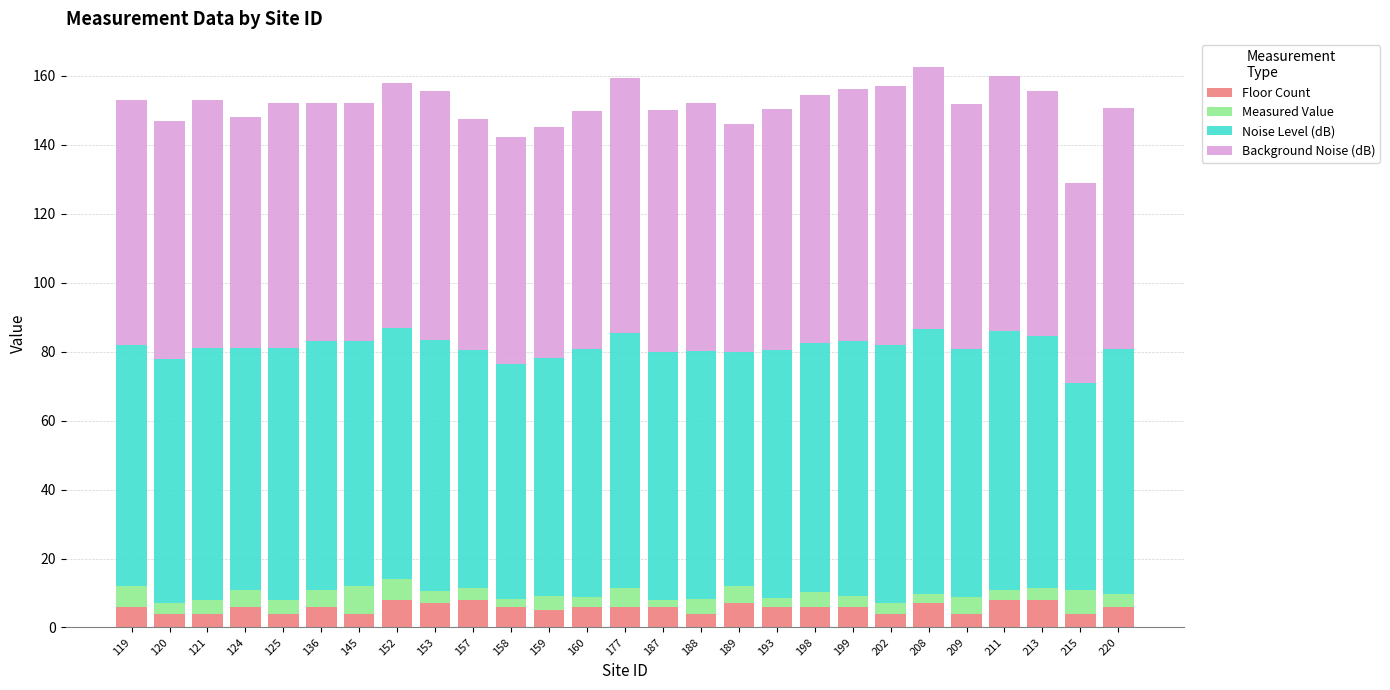

The Floor Count series shows 4.0 at 121. True or false?

True